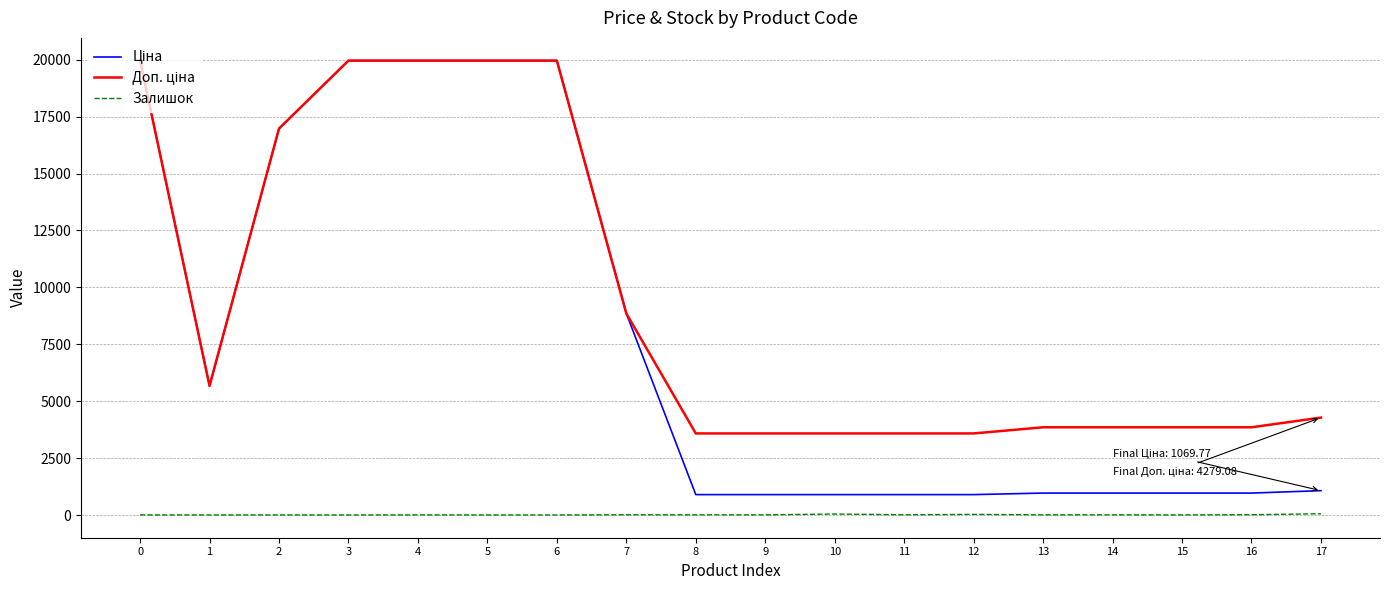

The value of Залишок at 6 is 0.0. True or false?

True